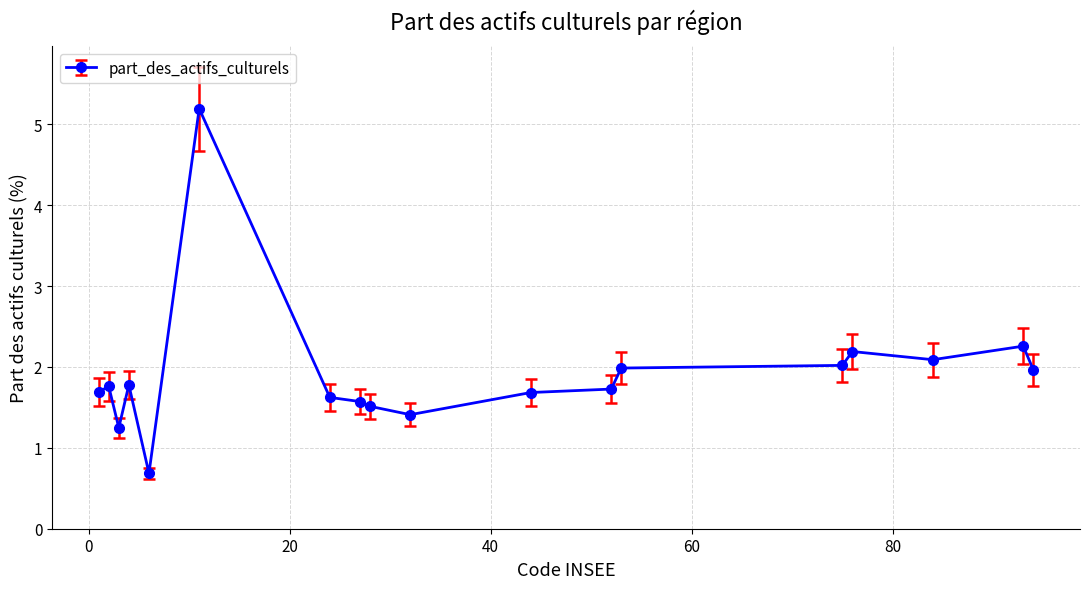

Reading left to right, extract all data points from this chart.

1.7	1.8	1.2	1.8	0.7	5.2	1.6	1.6	1.5	1.4	1.7	1.7	2.0	2.0	2.2	2.1	2.3	2.0